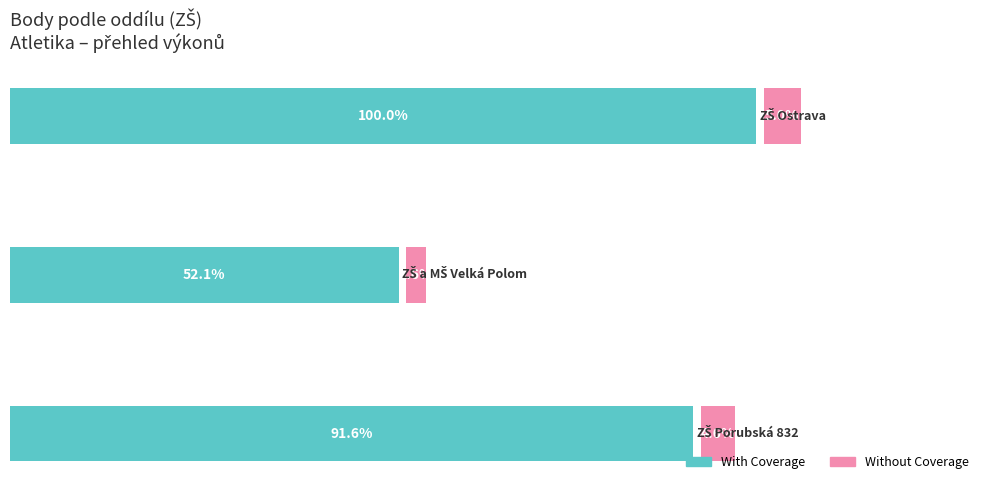

How many series are shown in this chart?

2